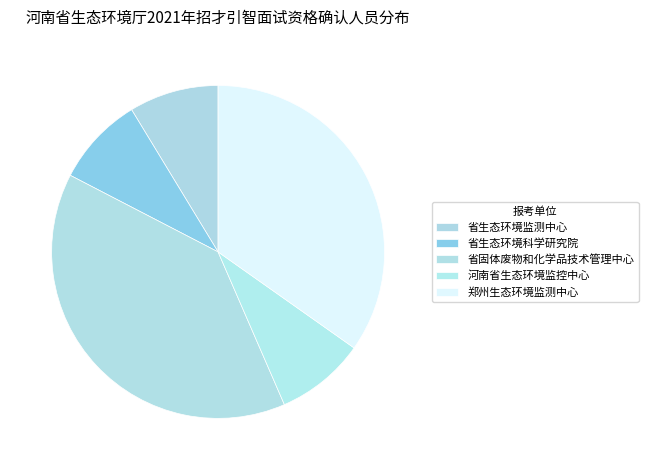

Count the number of slices in the pie.

5